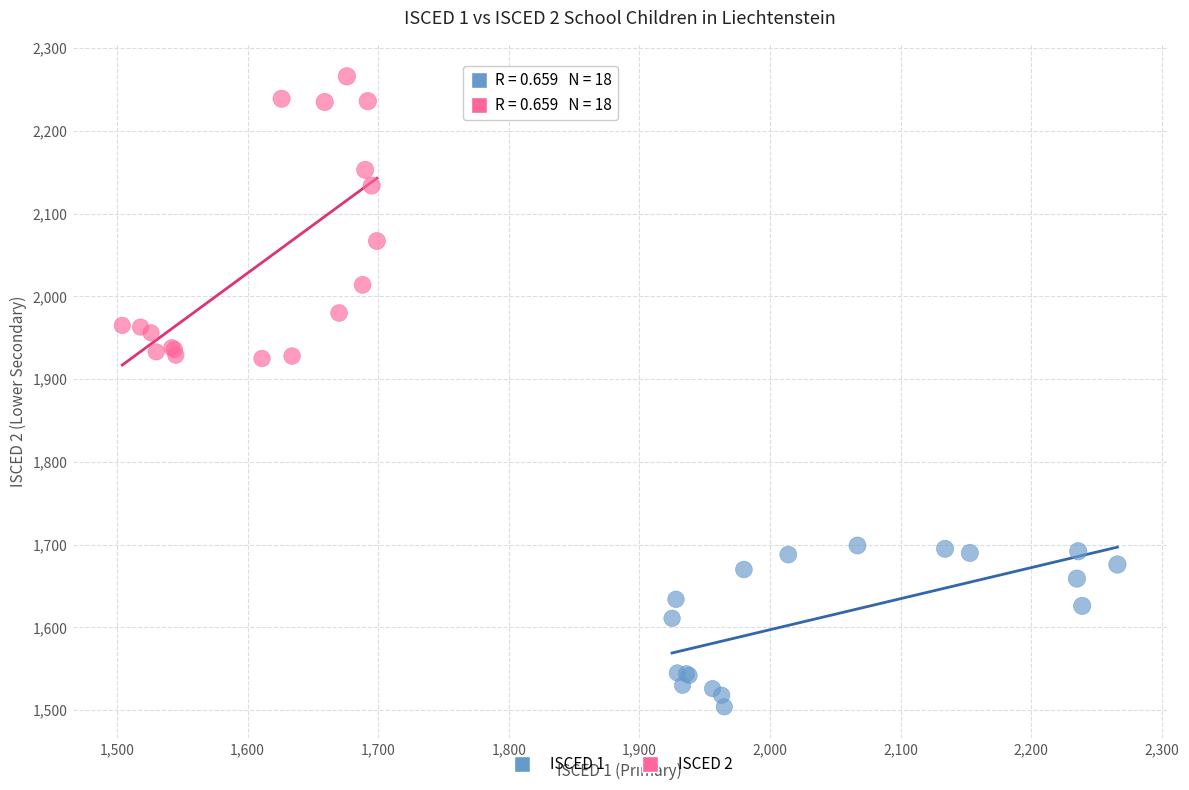

Which series reaches the maximum Y coordinate?

ISCED 2